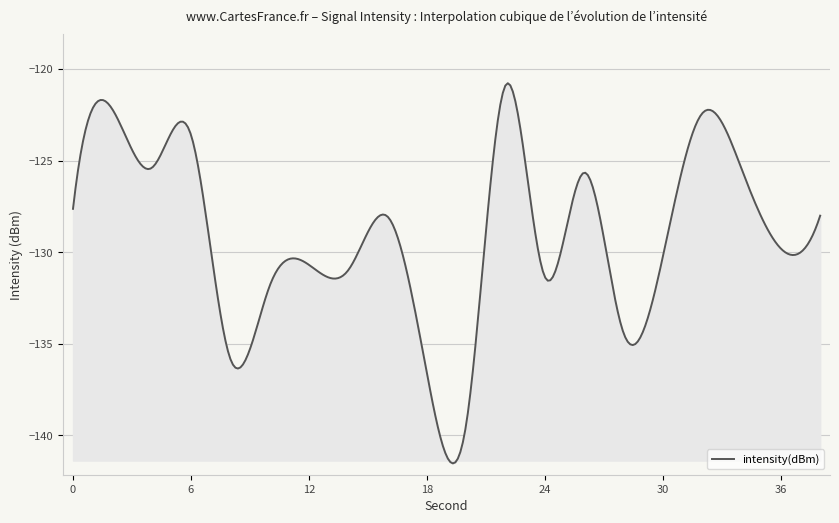

What is the difference between the maximum and minimum values?

20.8